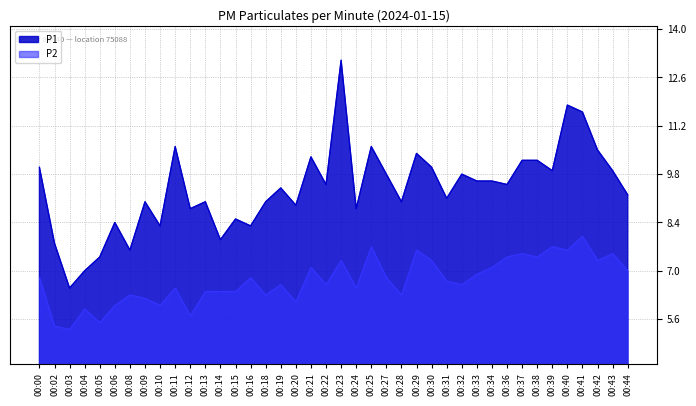

Which series has the largest range (max minus min)?

P1